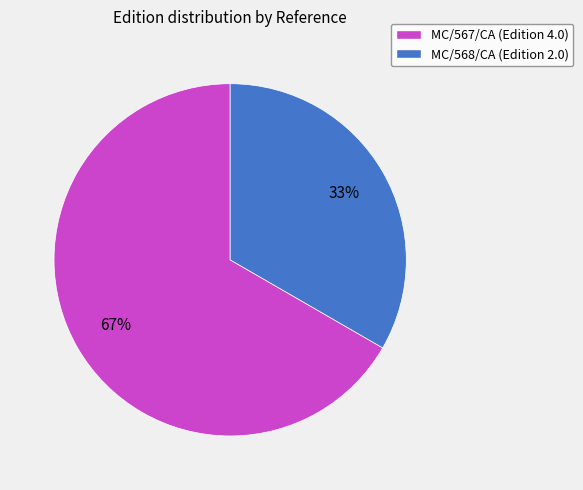

The MC/568/CA slice represents 48% of the pie. True or false?

False